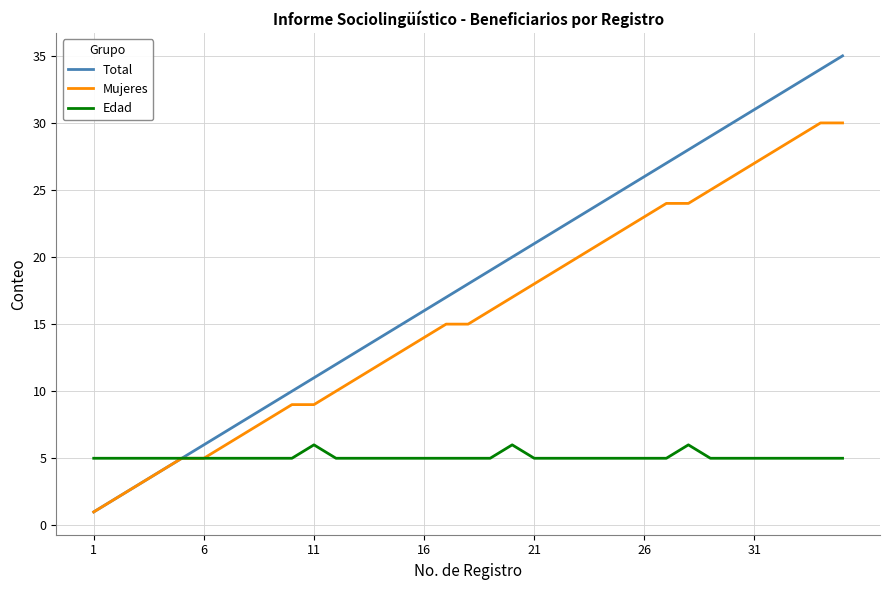

Rank the series by their average value, from highest to lowest.

Total, Mujeres, Edad